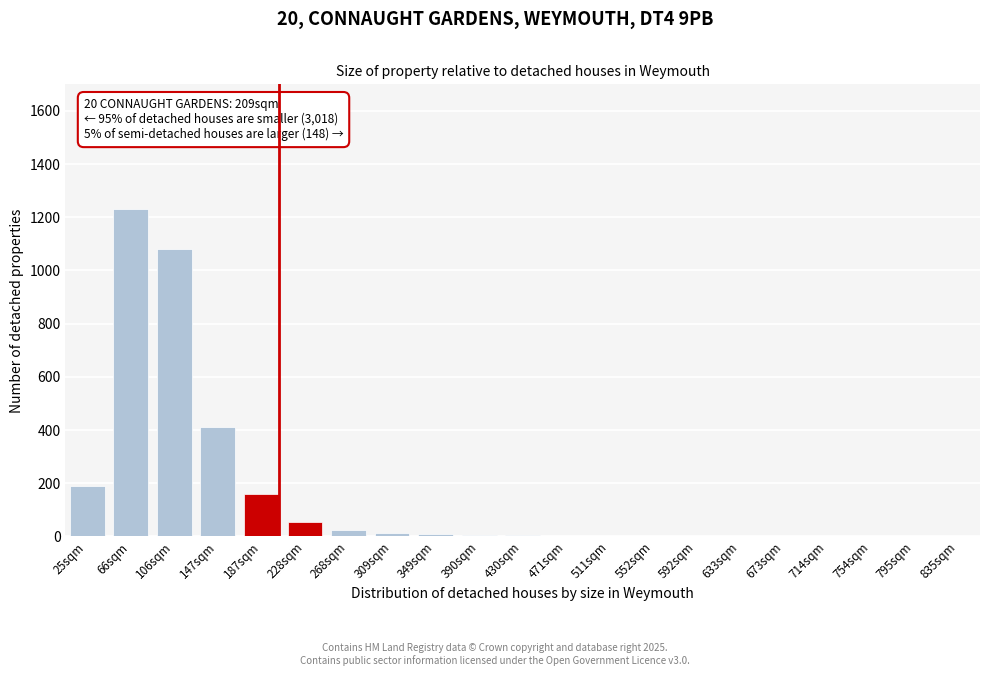

Where is the data nearest to the value 615?

147sqm